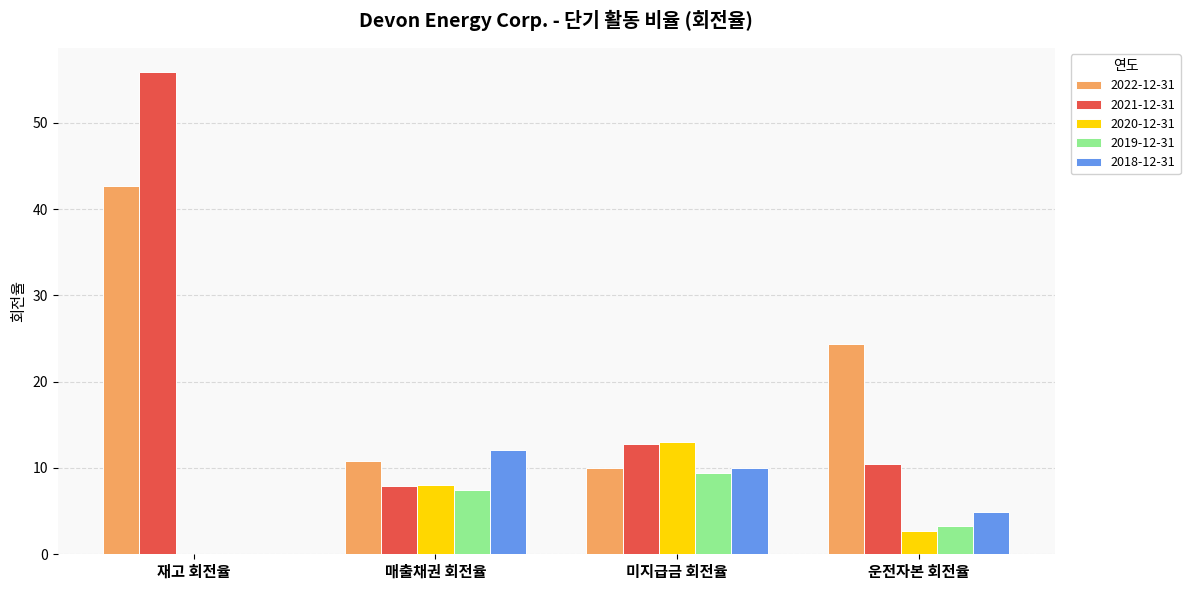

The 2022-12-31 series shows 42.7 at 재고 회전율. True or false?

True